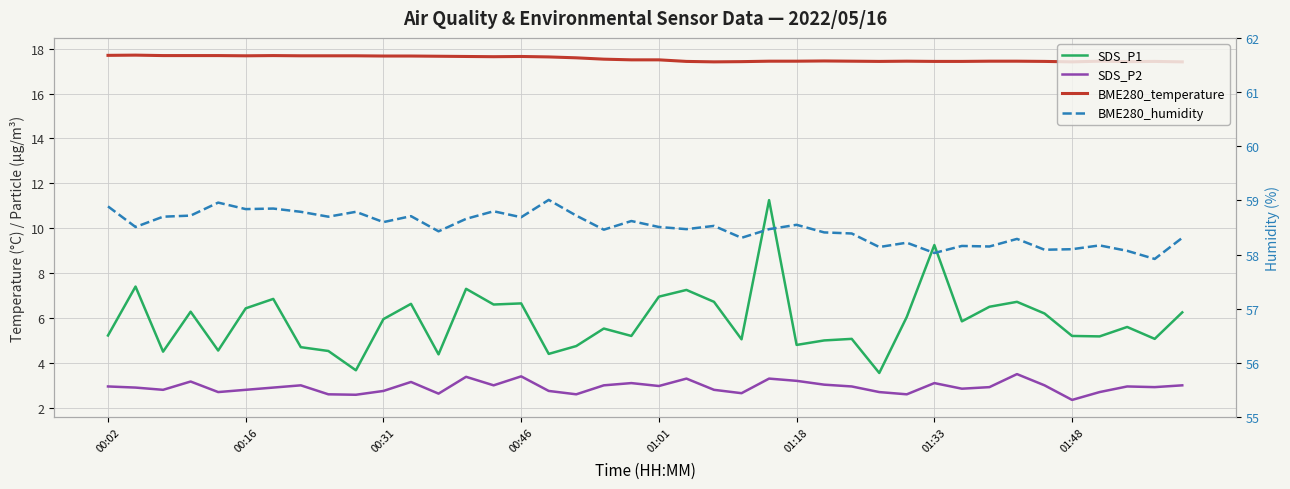

Is this an area chart (filled region under the line)?

No